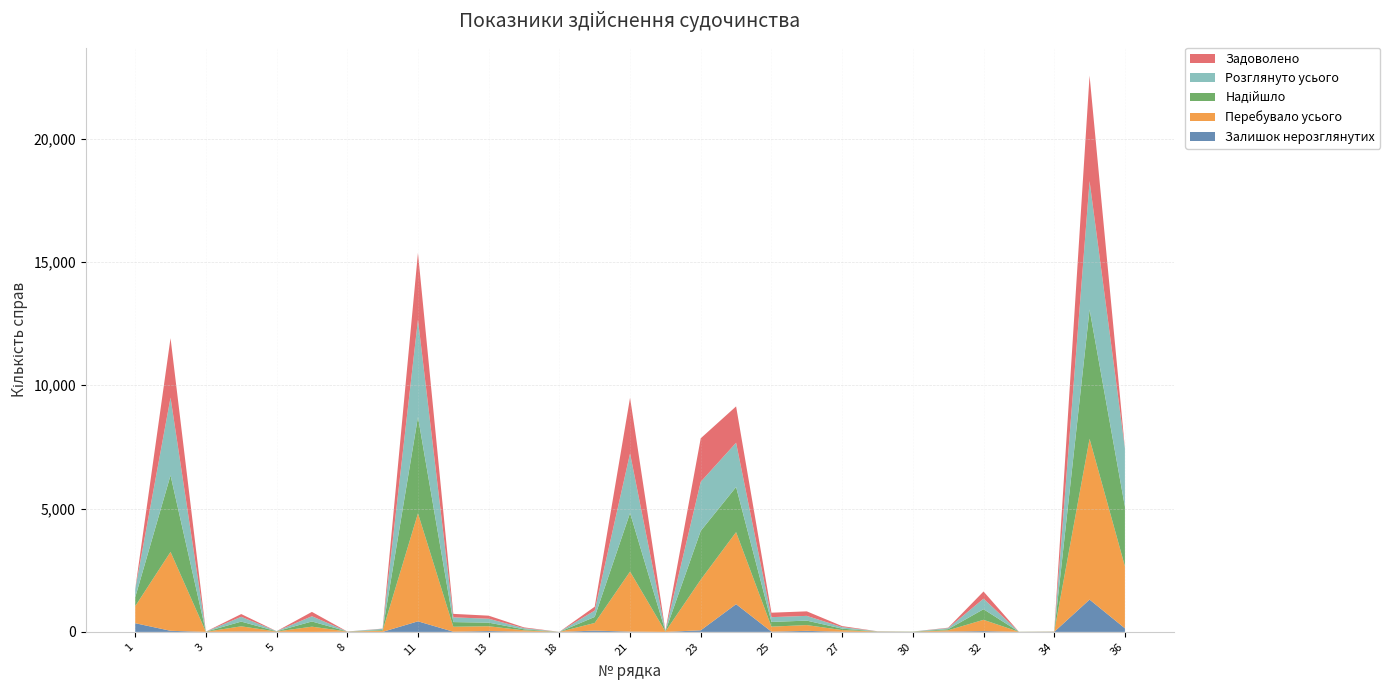

Reading left to right, extract all data points from this chart.

Залишок нерозглянутих: 353	45	1	16	5	0	8	1	429	8	35	9	0	52	13	0	65	1124	10	42	6	4	0	12	32	1	1	1310	146
Перебувало усього: 687	3198	4	210	11	212	8	47	4377	201	194	54	1	310	2432	14	2054	2920	203	235	68	10	5	55	458	3	5	6518	2515
Надійшло: 357	3102	4	192	8	211	1	30	3905	189	146	43	1	245	2374	14	1977	1829	192	180	58	4	5	44	430	3	5	5240	2410
Розглянуто усього: 334	3153	3	194	6	212	0	46	3948	193	159	45	1	258	2419	14	1989	1796	193	193	62	6	5	43	426	2	4	5208	2369
Задоволено: 0	2408	1	111	0	176	0	10	2706	140	124	32	0	156	2254	8	1764	1472	180	183	41	2	0	17	292	0	3	4272	0